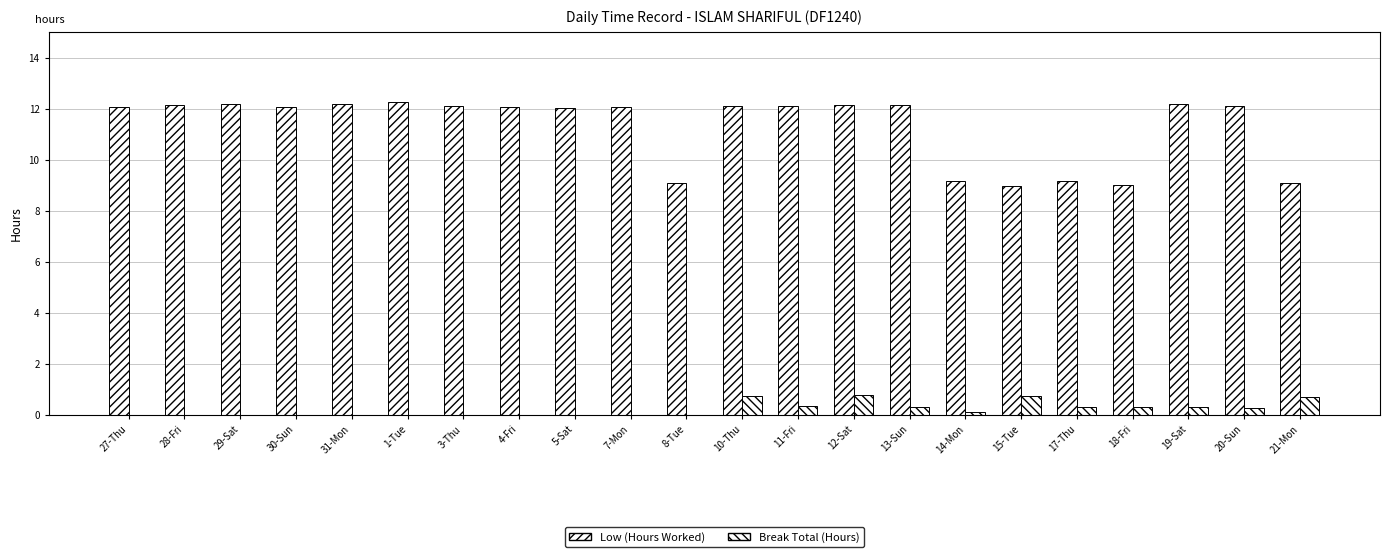

What is the average value of the Break Total (Hours) series?

0.2